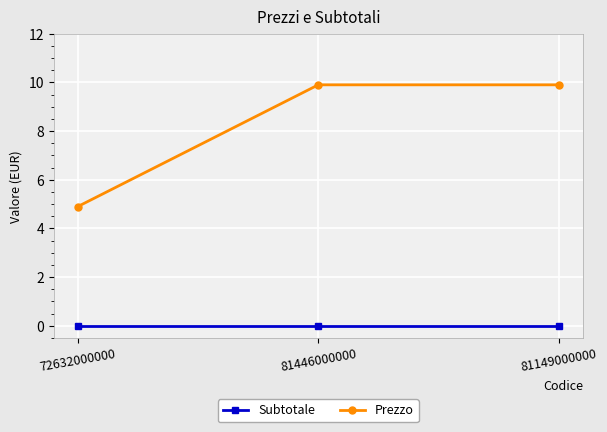

What value does the Prezzo series have at 81446000000?

9.9